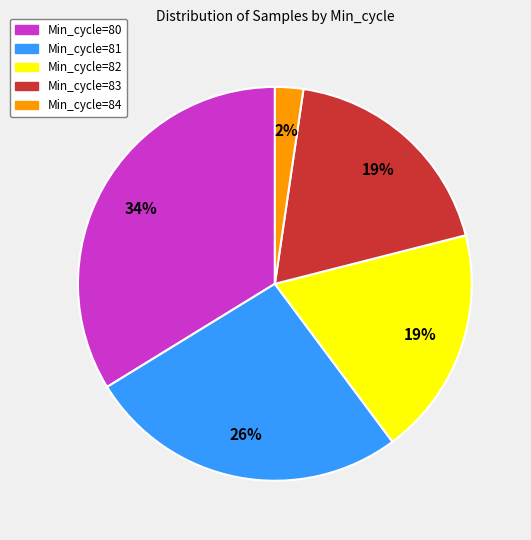

To the nearest percent, what portion does Min_cycle=84 represent?

2%